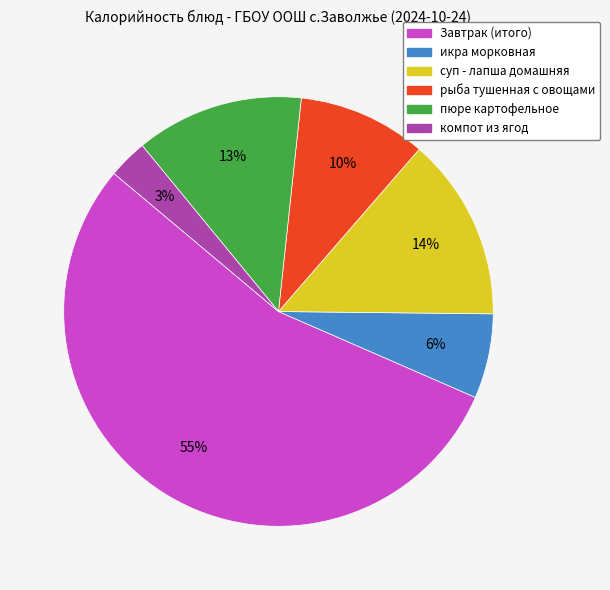

Does any single category account for the majority?

Yes